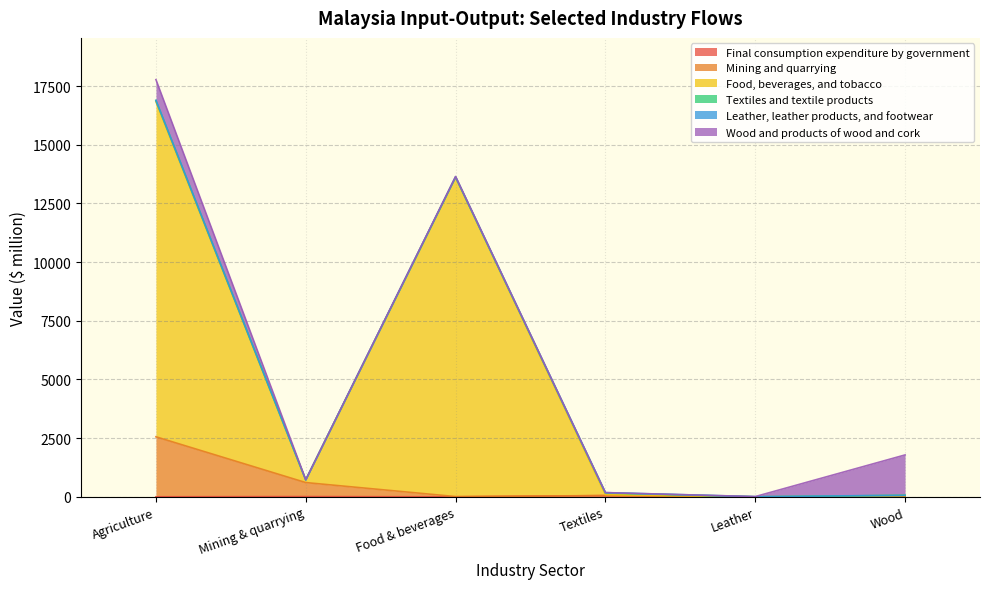

What is the sum of all Final consumption expenditure by government values?

66.4